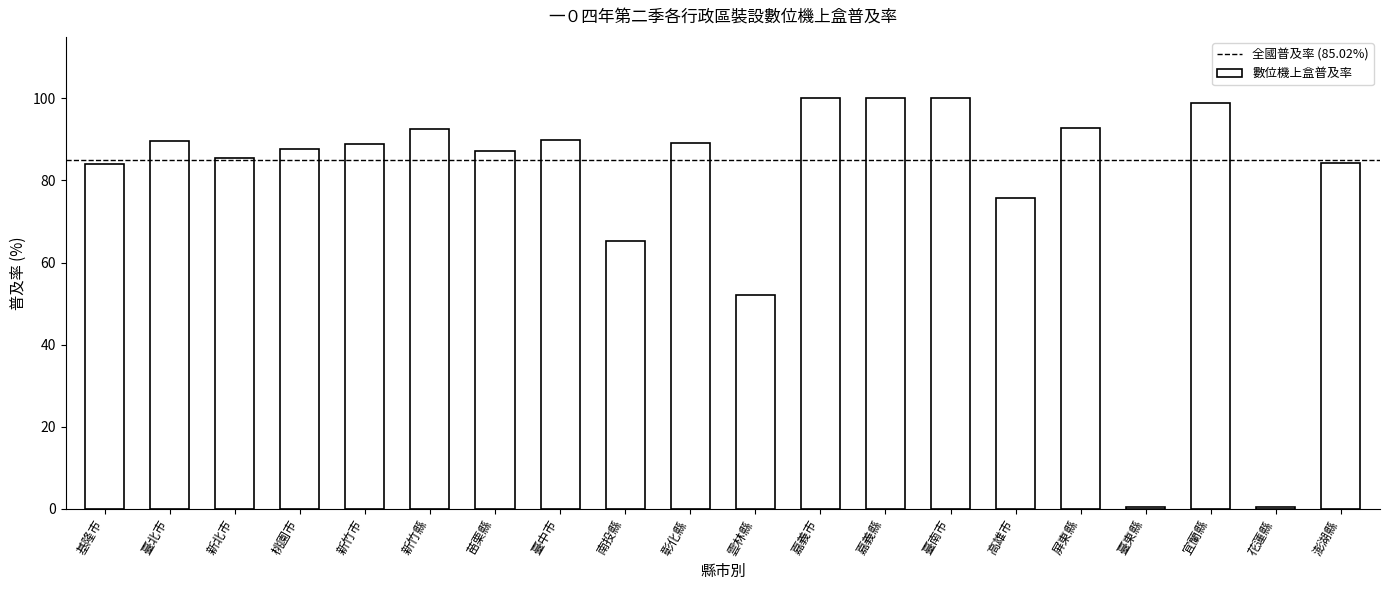

What is the greatest value displayed?

100.0